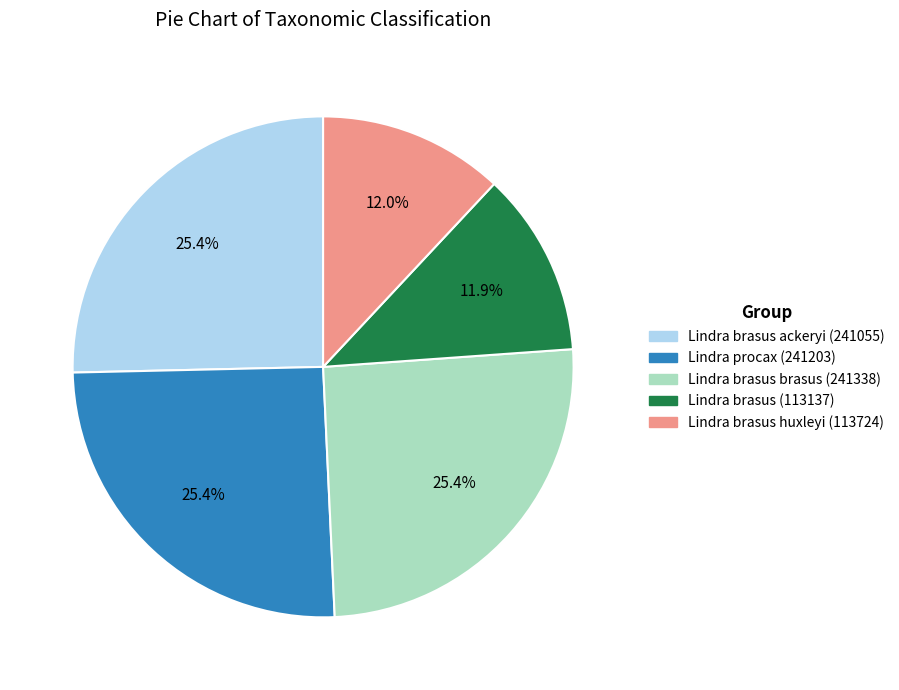

To the nearest percent, what is the average slice percentage?

20%